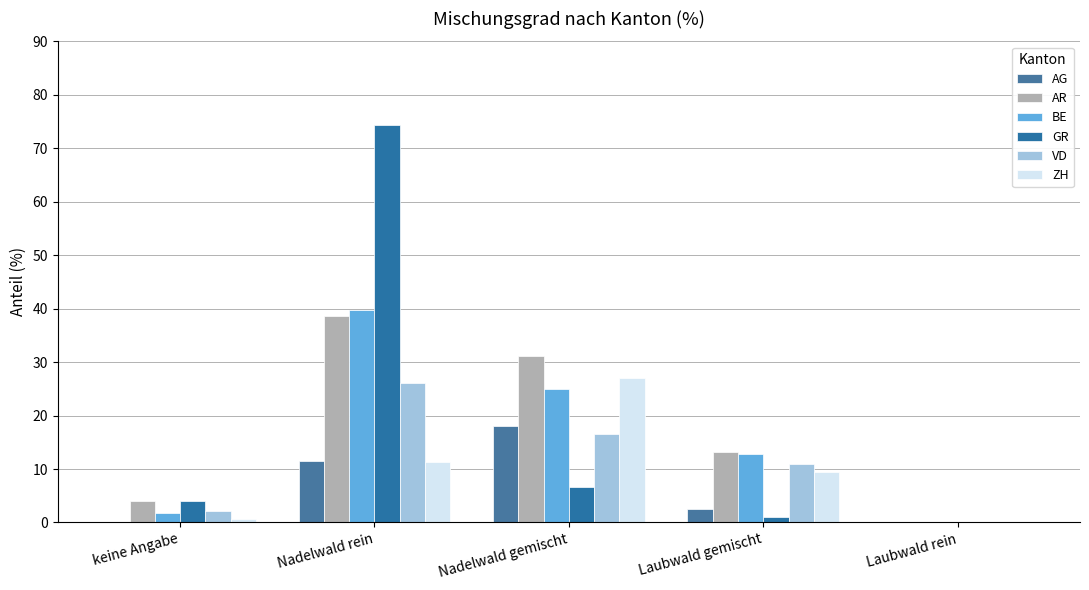

Reading left to right, transcribe all the data shown in this chart.

AG: keine Angabe=0.0	Nadelwald rein=11.5	Nadelwald gemischt=18.0	Laubwald gemischt=2.5	Laubwald rein=0.0
AR: keine Angabe=4.1	Nadelwald rein=38.7	Nadelwald gemischt=31.1	Laubwald gemischt=13.1	Laubwald rein=0.0
BE: keine Angabe=1.7	Nadelwald rein=39.7	Nadelwald gemischt=24.9	Laubwald gemischt=12.8	Laubwald rein=0.0
GR: keine Angabe=4.1	Nadelwald rein=74.4	Nadelwald gemischt=6.7	Laubwald gemischt=1.0	Laubwald rein=0.0
VD: keine Angabe=2.1	Nadelwald rein=26.0	Nadelwald gemischt=16.5	Laubwald gemischt=11.0	Laubwald rein=0.0
ZH: keine Angabe=0.7	Nadelwald rein=11.3	Nadelwald gemischt=27.1	Laubwald gemischt=9.5	Laubwald rein=0.0